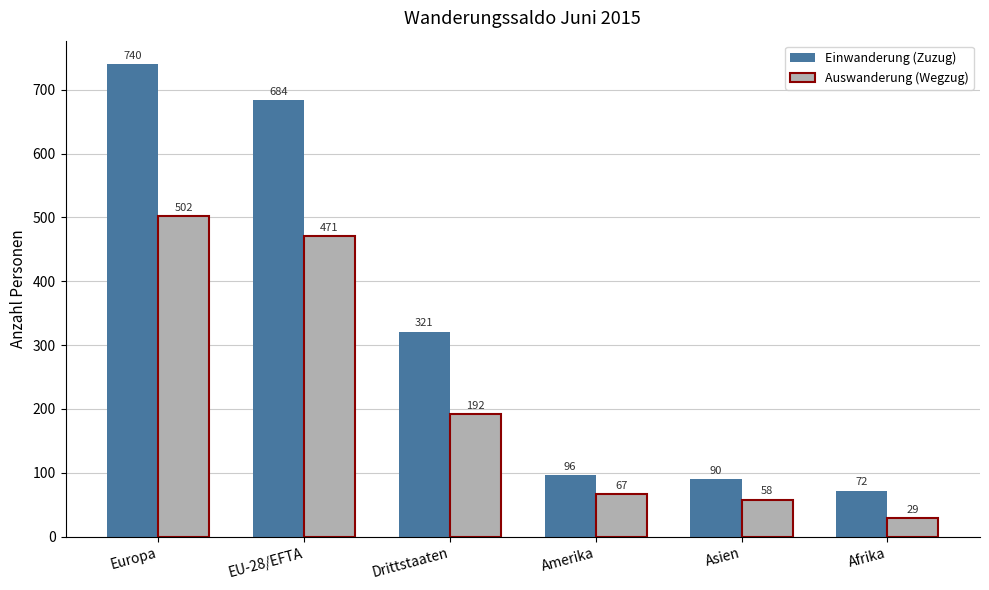

The Auswanderung (Wegzug) series shows 27 at Amerika. True or false?

False